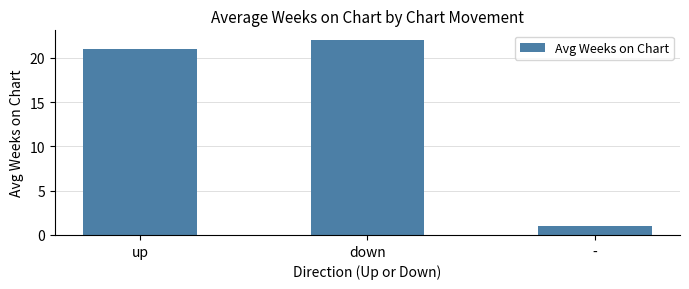

What is the value of the 1st bar from the left?

21.0